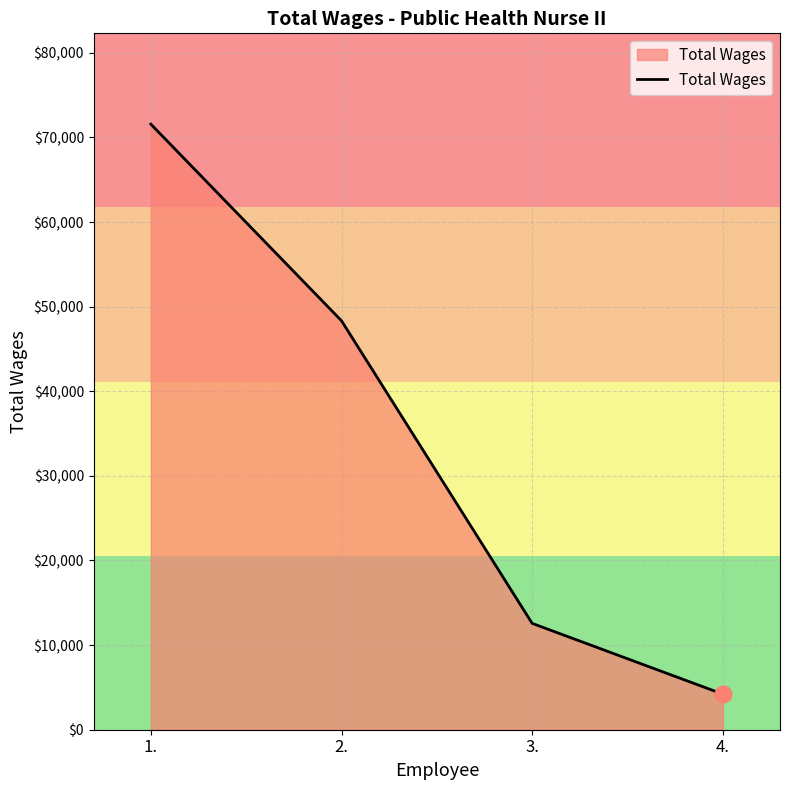

What is the minimum value shown in the chart?

4211